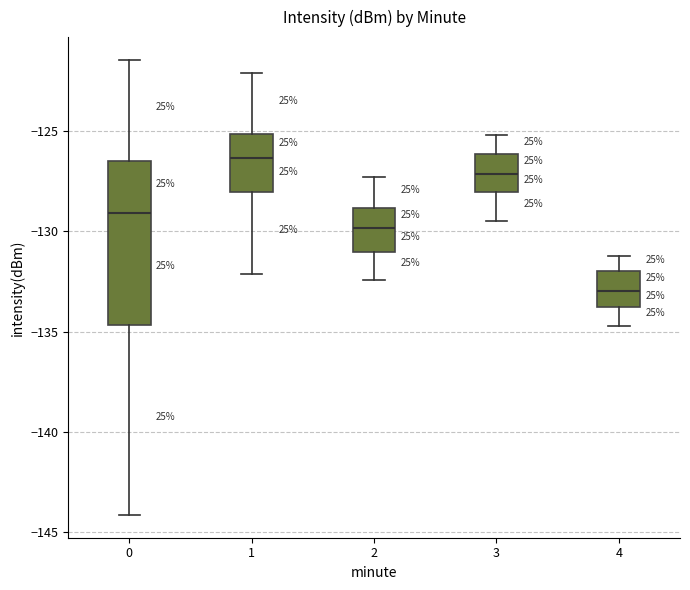

Which box's median line is the lowest?

4